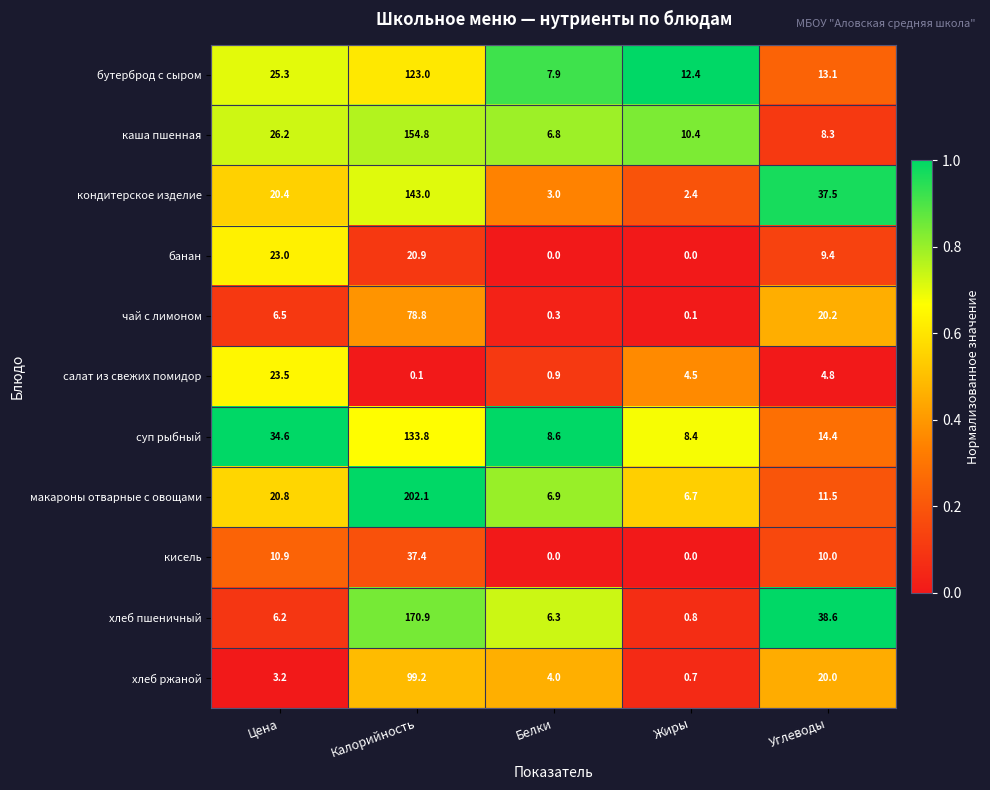

Where does the хлеб пшеничный series first go above 6?

Цена